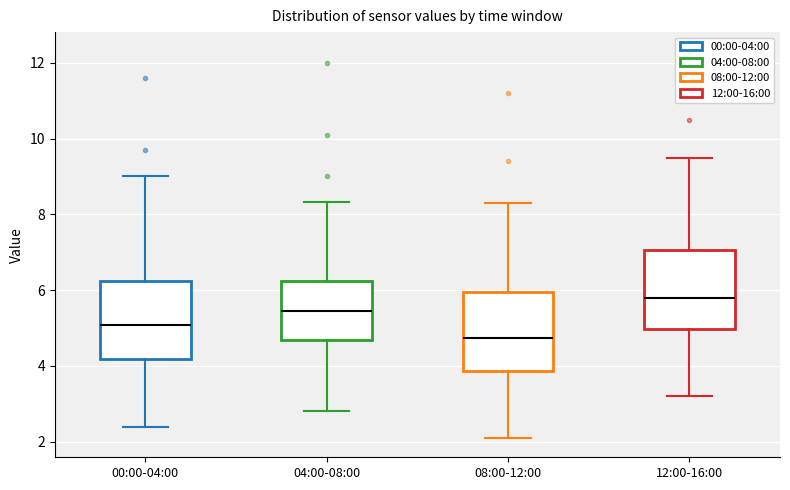

Reading left to right, transcribe this box plot: for each box, give where its median line is, the range the box spans, and where its two whiskers end, as read against the y-axis. The values are not printed on the chart, so give them approximately, as read against the axis.

00:00-04:00: median 5.0, box 4.2 to 6.2, whiskers 2.4 to 9.0
04:00-08:00: median 5.4, box 4.6 to 6.2, whiskers 2.8 to 8.4
08:00-12:00: median 4.8, box 3.8 to 6.0, whiskers 2.2 to 8.4
12:00-16:00: median 5.8, box 5.0 to 7.0, whiskers 3.2 to 9.6